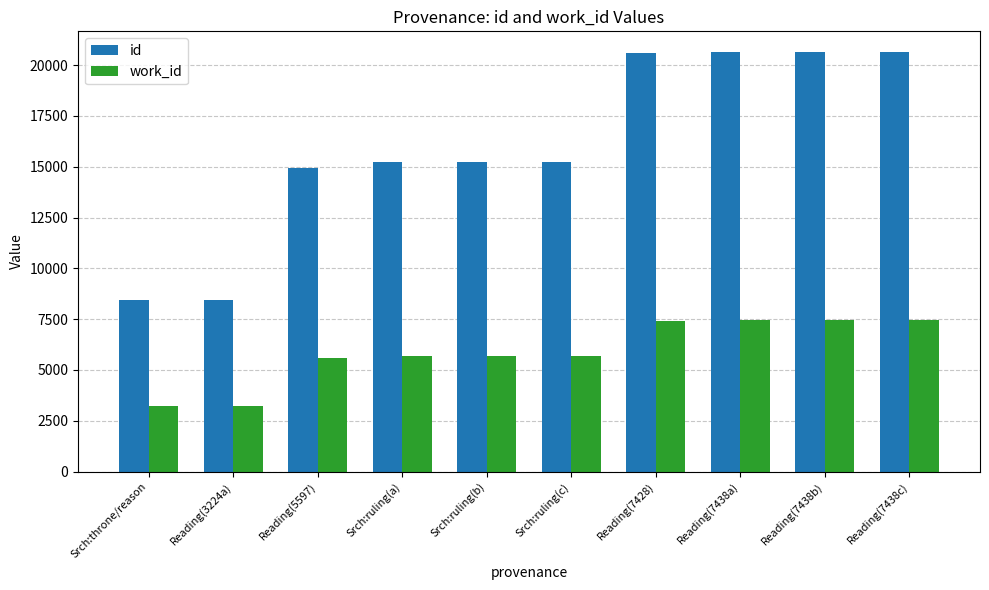

The work_id series shows 5709 at Srch:ruling(a). True or false?

True